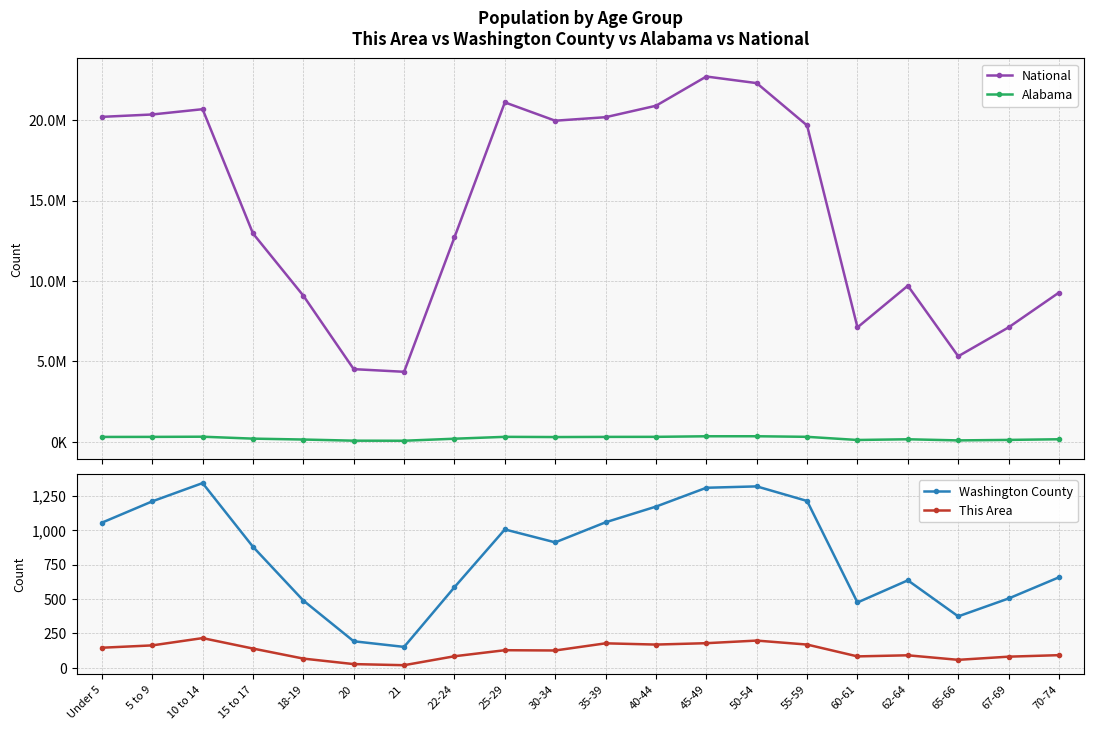

True or false: National and Alabama cross at least once.

False